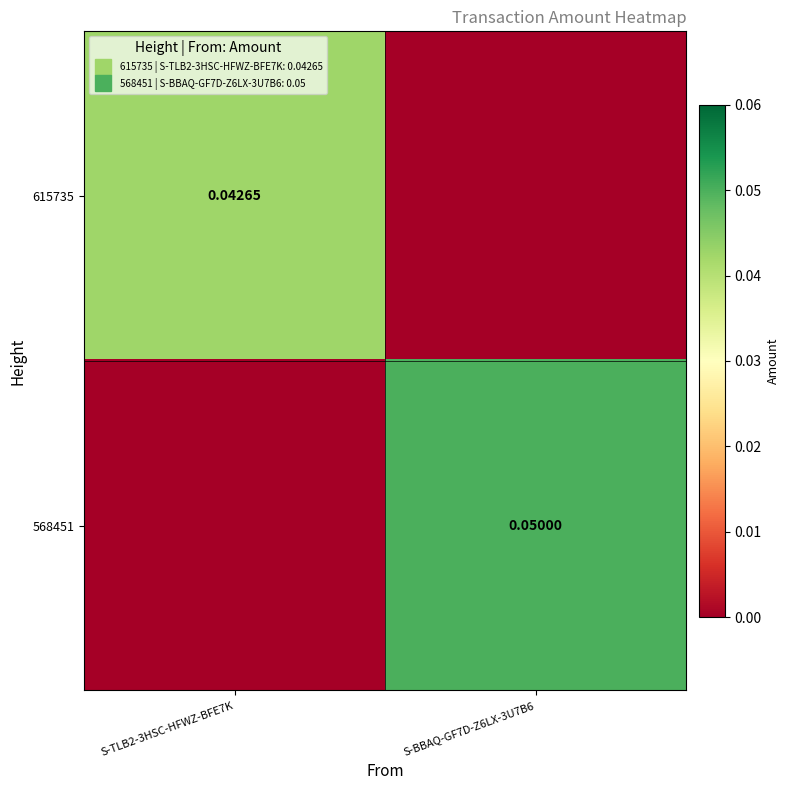

Between S-TLB2-3HSC-HFWZ-BFE7K and S-BBAQ-GF7D-Z6LX-3U7B6, which series saw the biggest shift?

568451